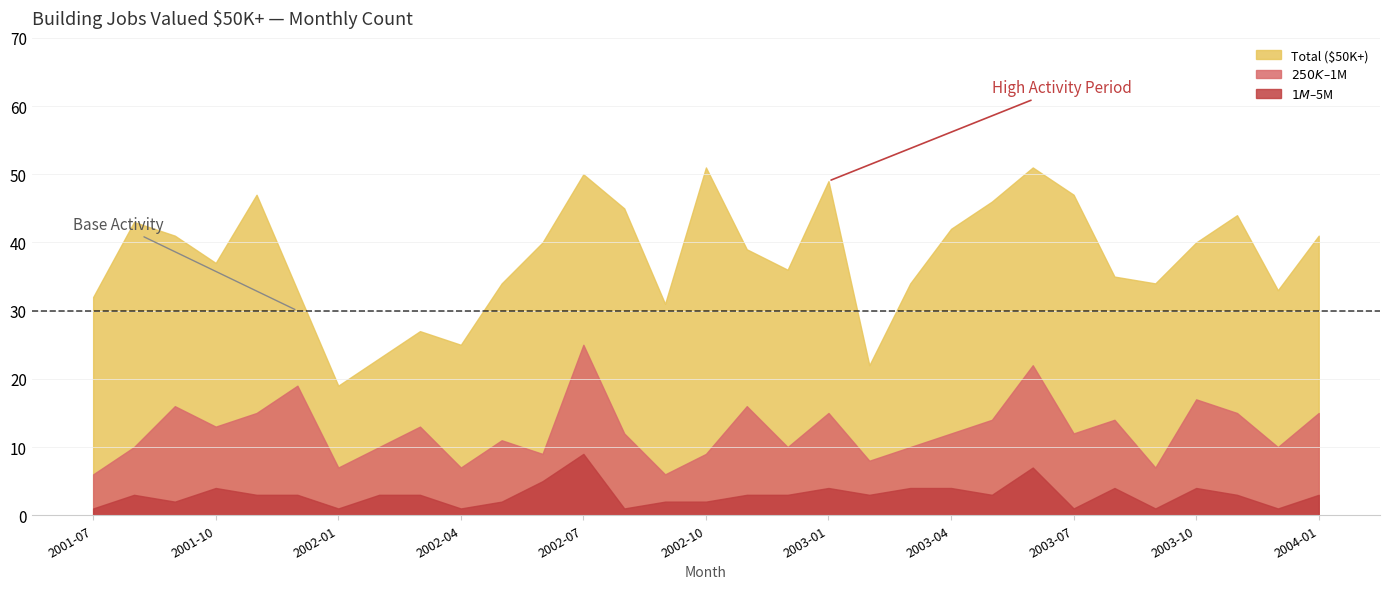

Reading right to left, what are all the values shown in this chart?

$50K-$250K: 26	22	28	23	27	21	34	29	32	29	23	13	33	26	23	42	25	33	25	31	23	18	14	13	12	12	32	23	25	33	25
$250K-$1M: 12	9	12	13	6	10	11	15	11	8	6	5	11	7	13	7	4	11	16	4	9	6	10	7	6	16	12	9	14	7	5
$1M-$5M: 3	1	3	4	1	4	1	7	3	4	4	3	4	3	3	2	2	1	9	5	2	1	3	3	1	3	3	4	2	3	1
Total: 41	33	44	40	34	35	47	51	46	42	34	22	49	36	39	51	31	45	50	40	34	25	27	23	19	33	47	37	41	43	32